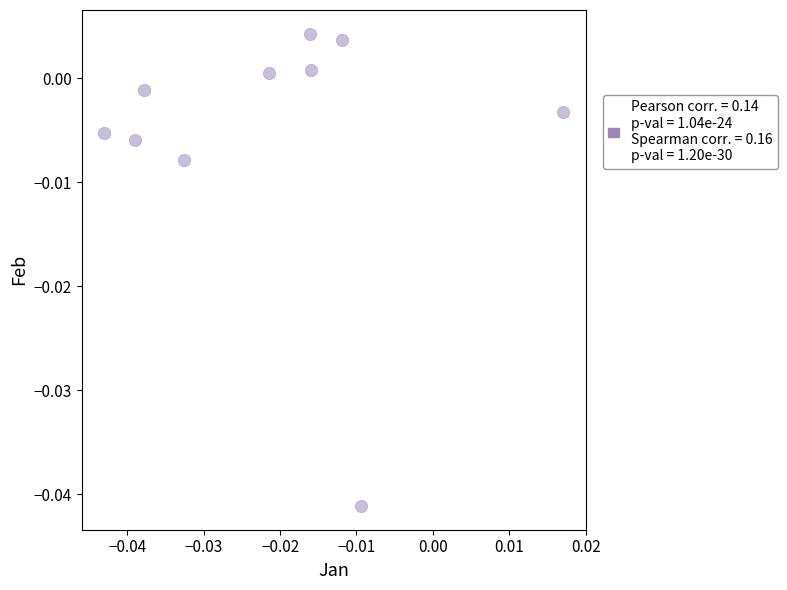

How many data points are displayed?

10